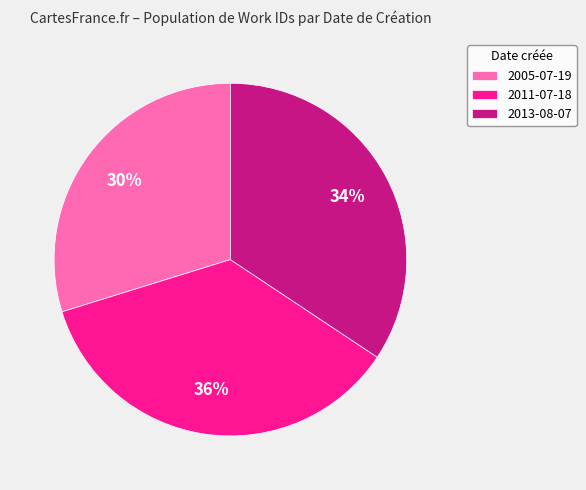

Do 2013-08-07 and 2005-07-19 together represent more than half of the pie?

Yes